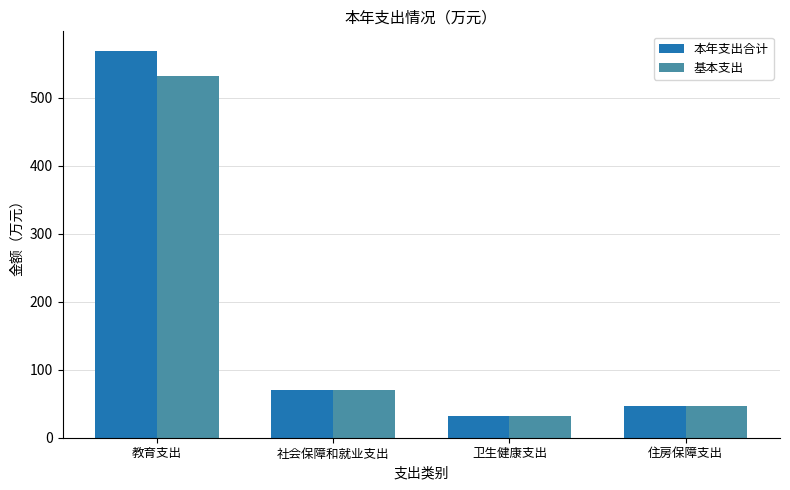

Is the value of 本年支出合计 at 教育支出 greater than the value of 基本支出 at 教育支出?

Yes